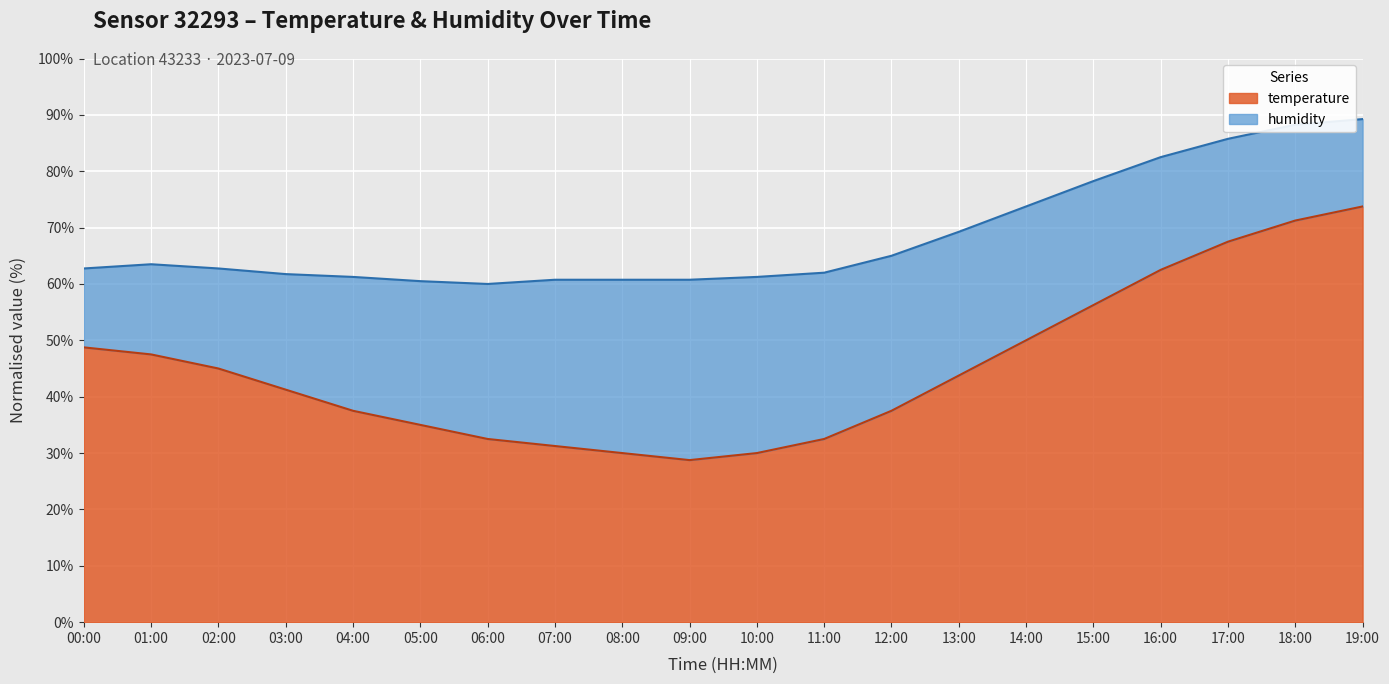

Which has a higher value, 00:00 or 14:00?

14:00